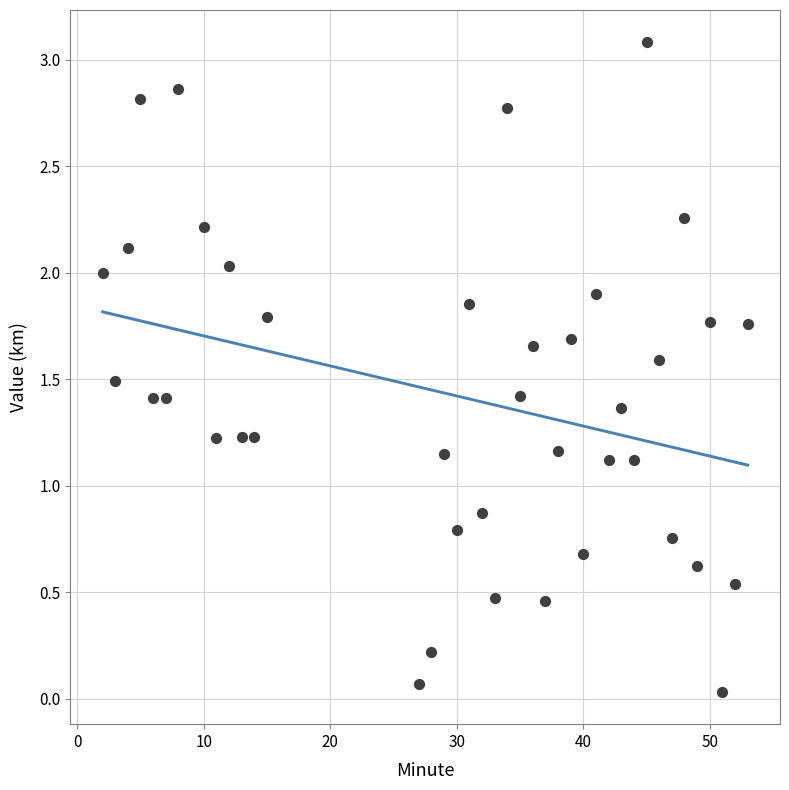

What is the range of X values (max minus min)?

51.0